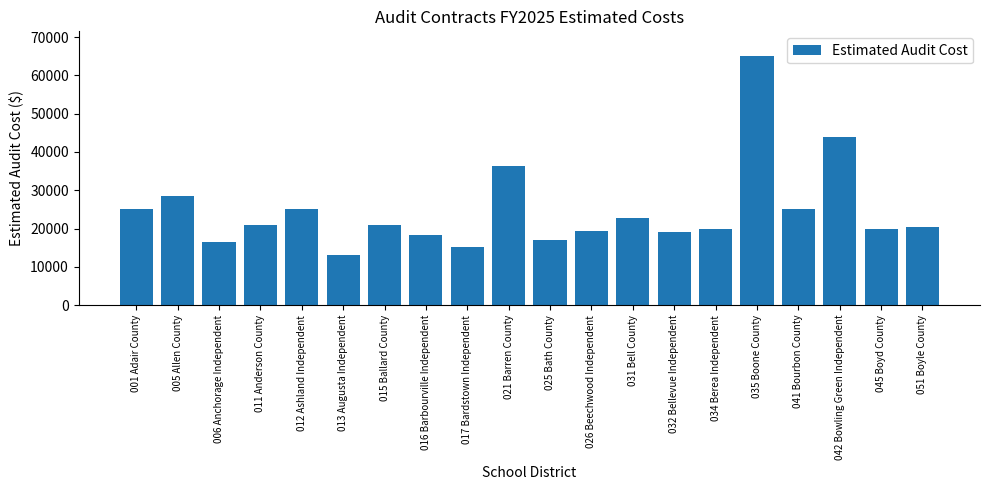

Where is the data nearest to the value 39000?

021 Barren County